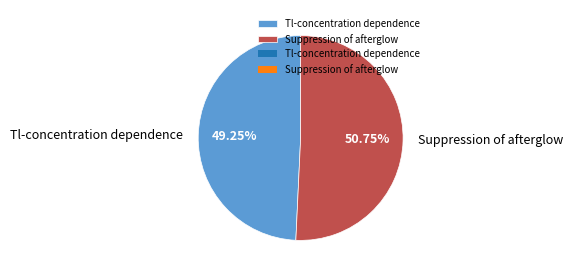

What is the majority slice?

Suppression of afterglow